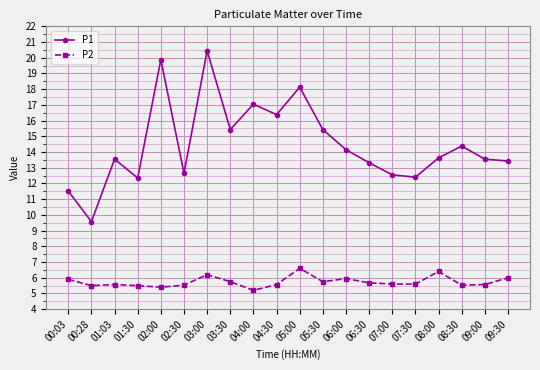

What is the difference between the maximum and minimum values in the P2 series?

1.4